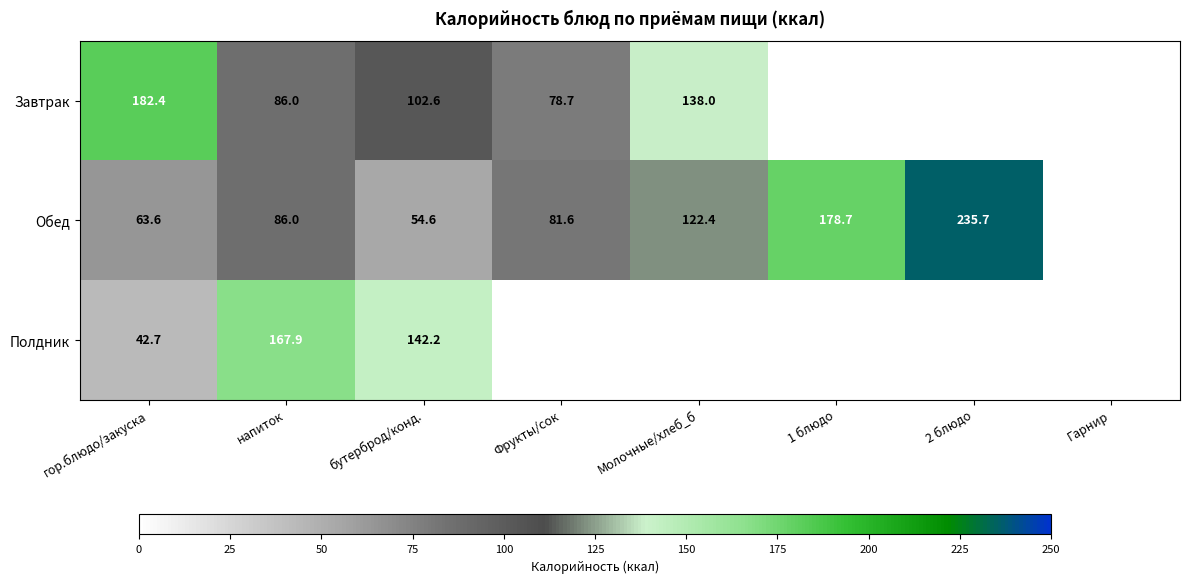

The Обед series shows 235.7 at 2 блюдо. True or false?

True